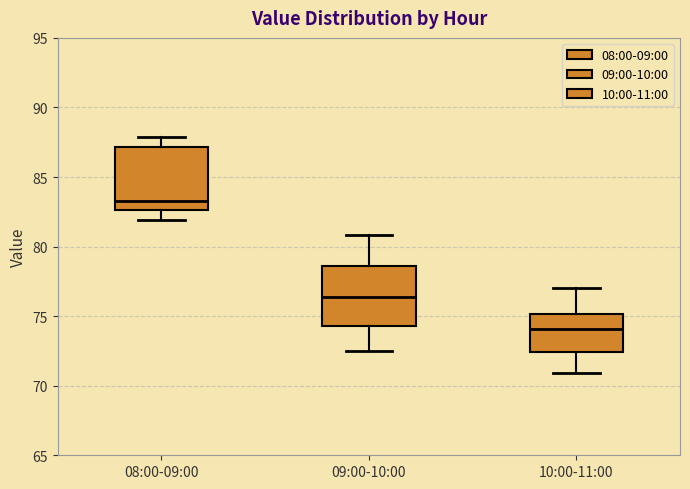

Reading left to right, transcribe this box plot: for each box, give where its median line is, the range the box spans, and where its two whiskers end, as read against the y-axis. The values are not printed on the chart, so give them approximately, as read against the axis.

08:00-09:00: median 83.5, box 82.5 to 87.0, whiskers 82.0 to 88.0
09:00-10:00: median 76.5, box 74.5 to 78.5, whiskers 72.5 to 81.0
10:00-11:00: median 74.0, box 72.5 to 75.0, whiskers 71.0 to 77.0